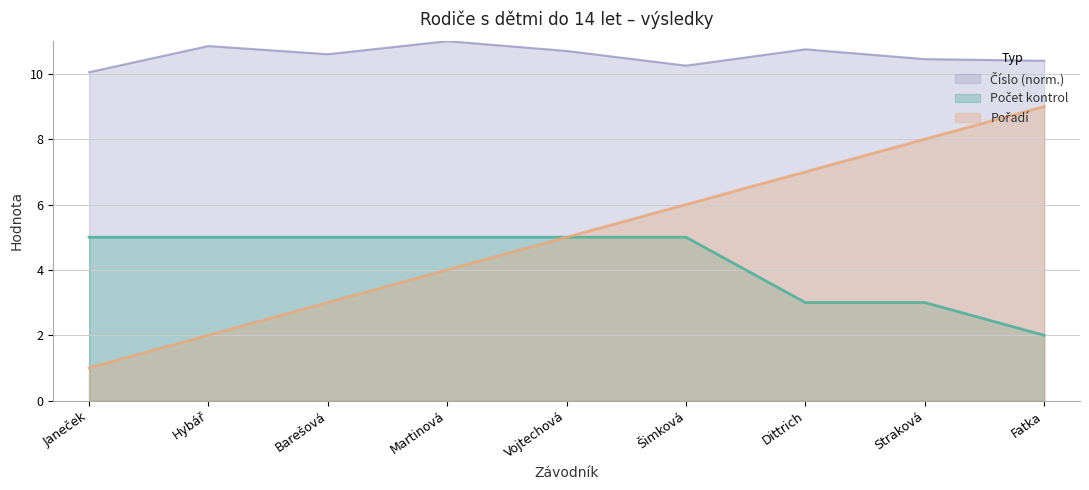

Reading left to right, transcribe all the data shown in this chart.

Pořadí: 1.0	2.0	3.0	4.0	5.0	6.0	7.0	8.0	9.0
Počet kontrol: 5.0	5.0	5.0	5.0	5.0	5.0	3.0	3.0	2.0
Číslo: 10.1	10.8	10.6	11.0	10.7	10.2	10.8	10.4	10.4